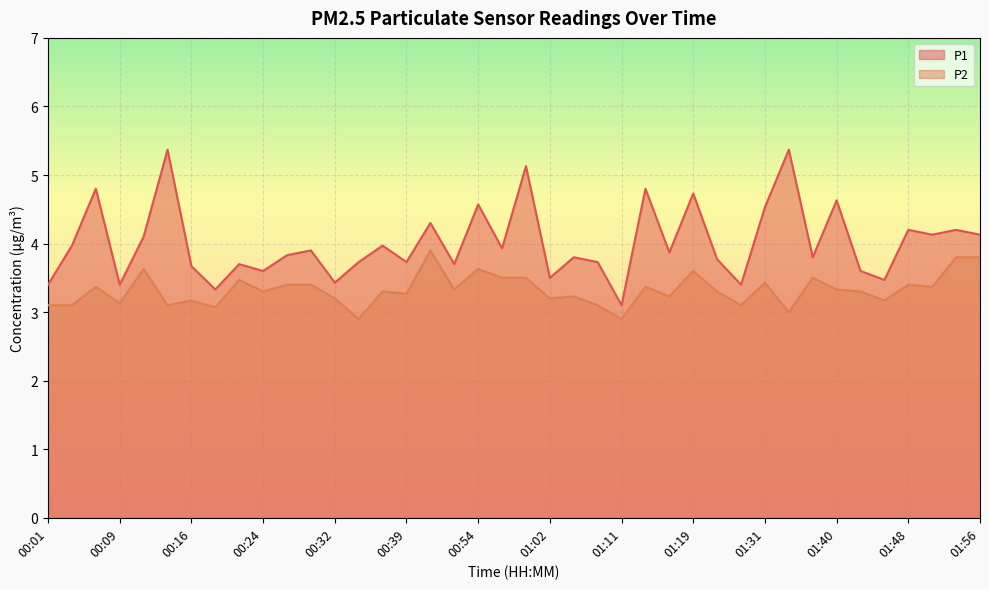

How many interior local peaks does the P1 series have?

15